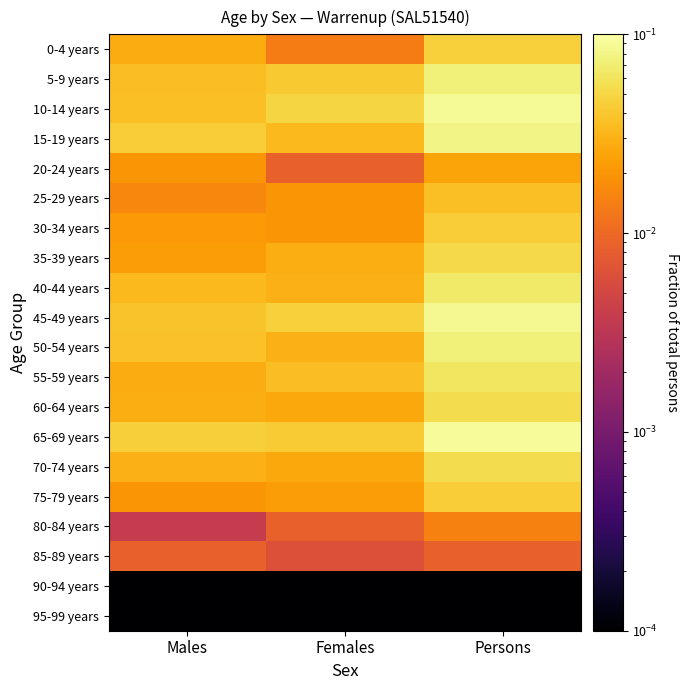

Count the number of categories in the chart.

3